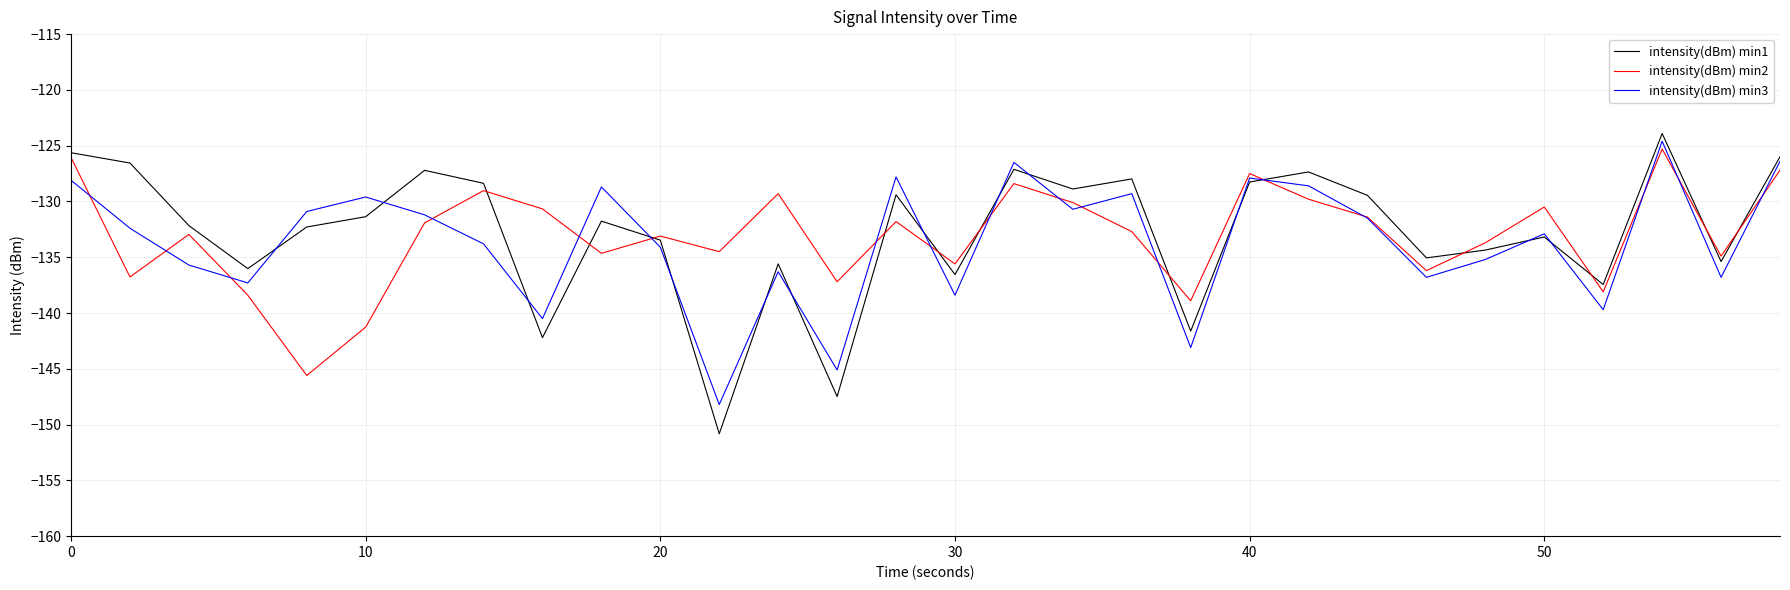

Which series has the largest range (max minus min)?

intensity(dBm) min1